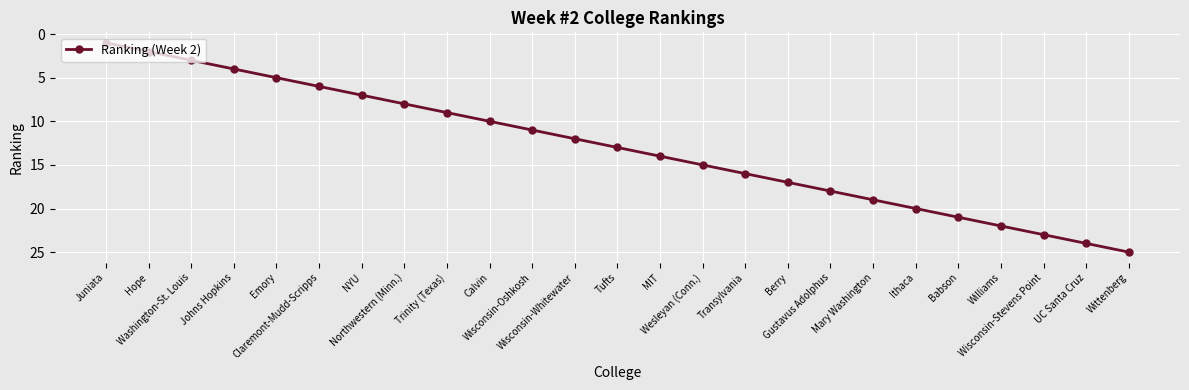

Reading left to right, list all the values displayed in this chart.

1	2	3	4	5	6	7	8	9	10	11	12	13	14	15	16	17	18	19	20	21	22	23	24	25